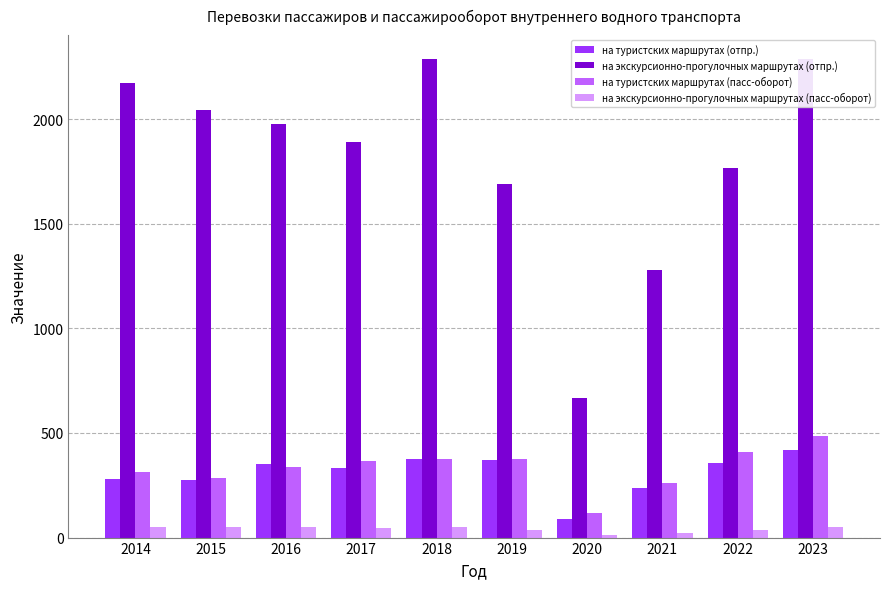

At how many categories does at least one series exceed 1429?

8